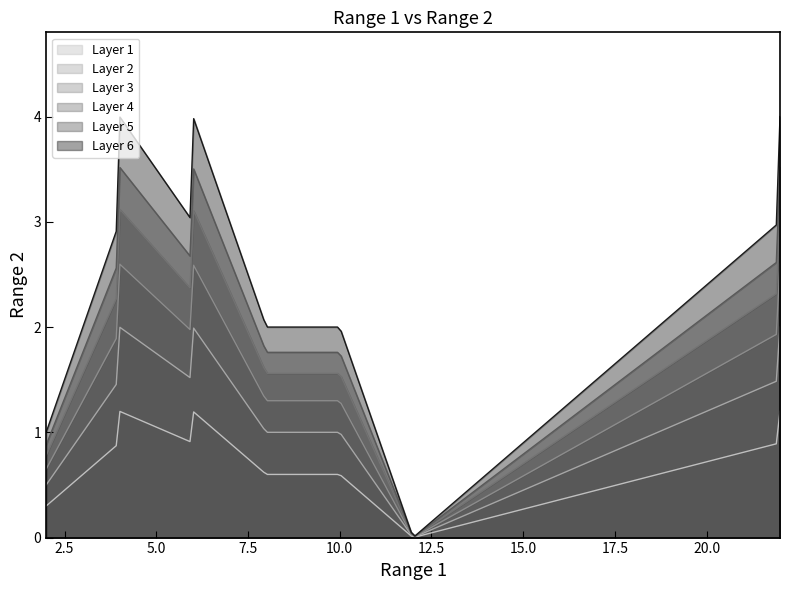

True or false: the data shows 4 at 6.

True